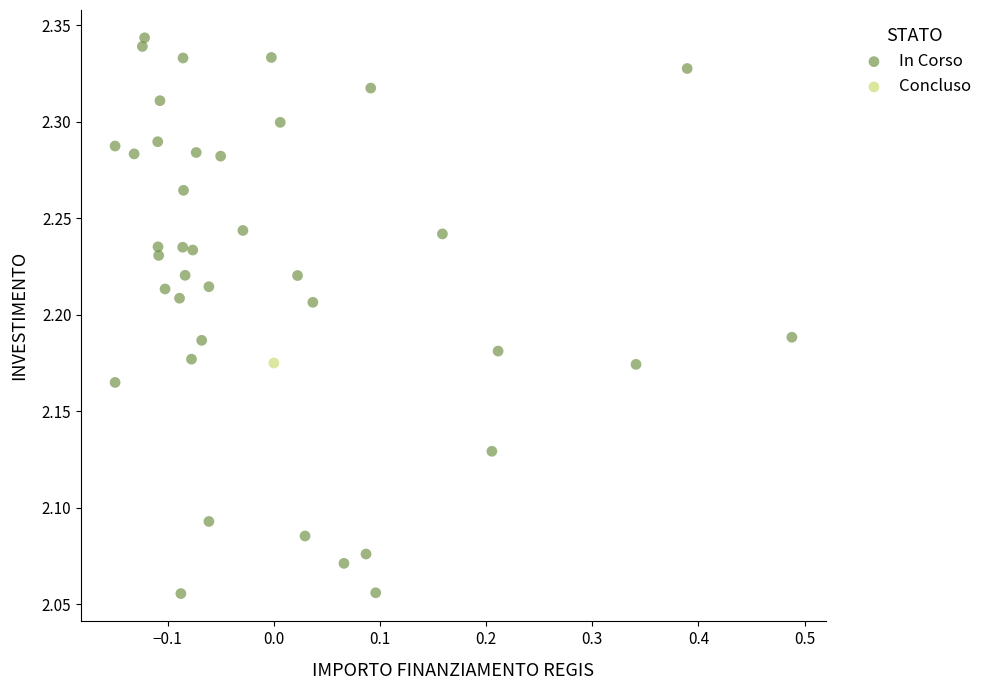

What are all the series names shown in the legend?

In Corso, Concluso